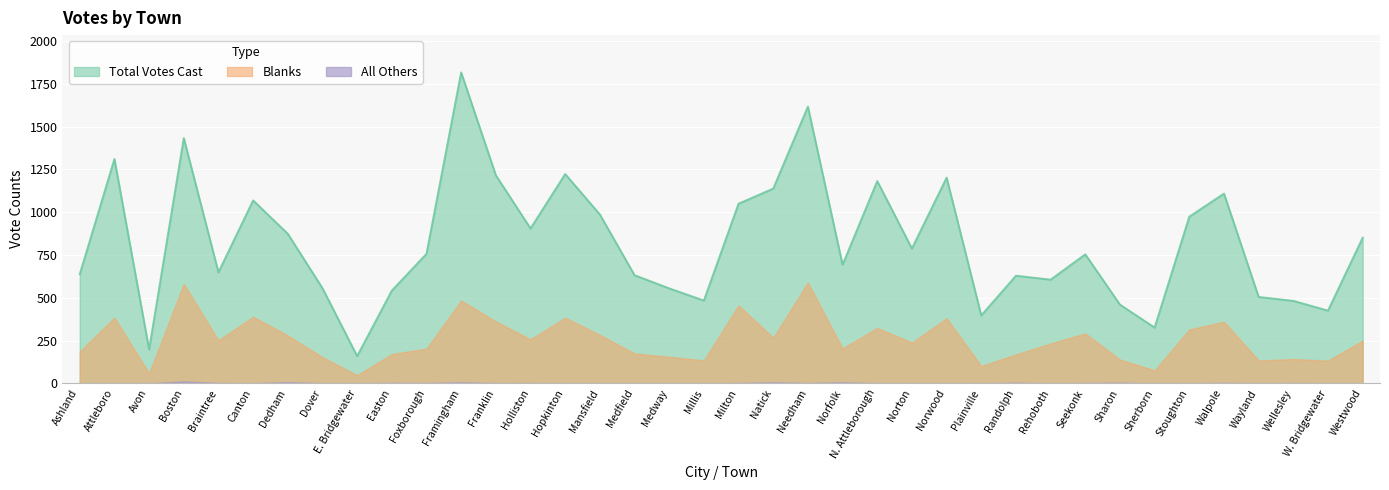

What value does the Blanks series have at Wellesley?

142